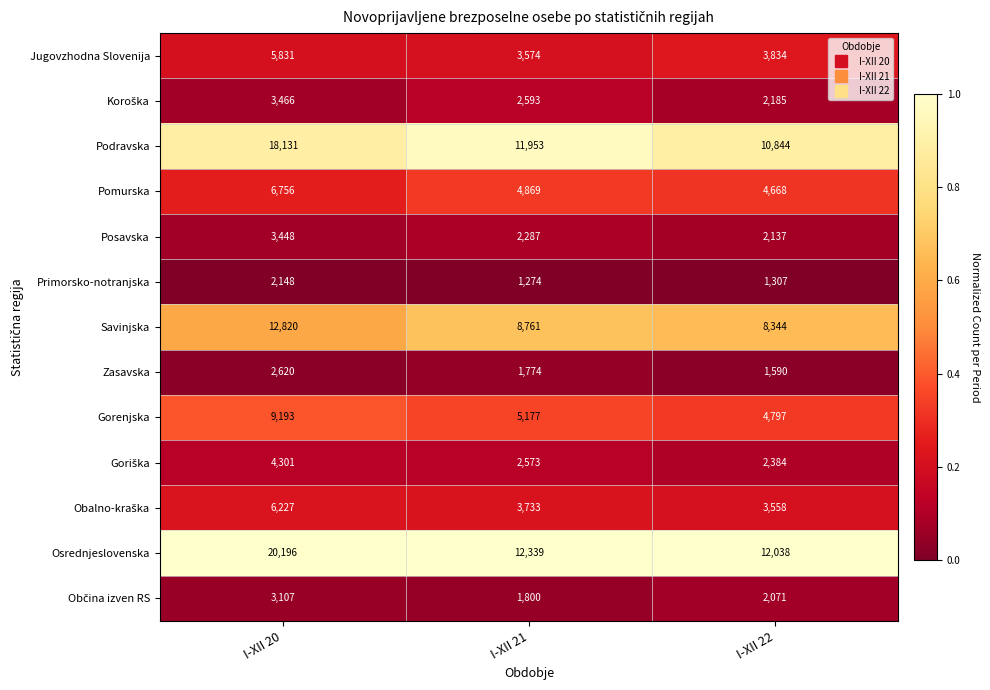

At which label does Podravska first exceed 11953?

I-XII 20